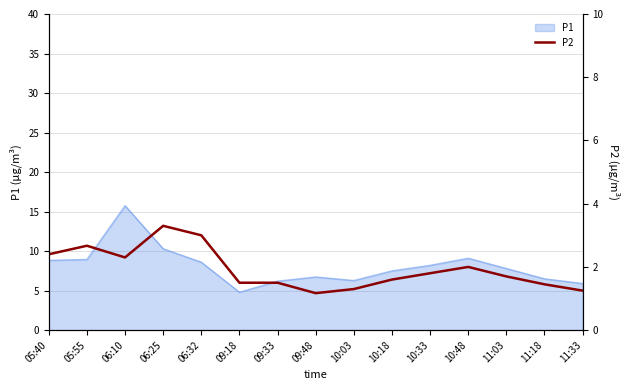

Reading left to right, list all the values displayed in this chart.

2.4	2.7	2.3	3.3	3.0	1.5	1.5	1.2	1.3	1.6	1.8	2.0	1.7	1.4	1.2